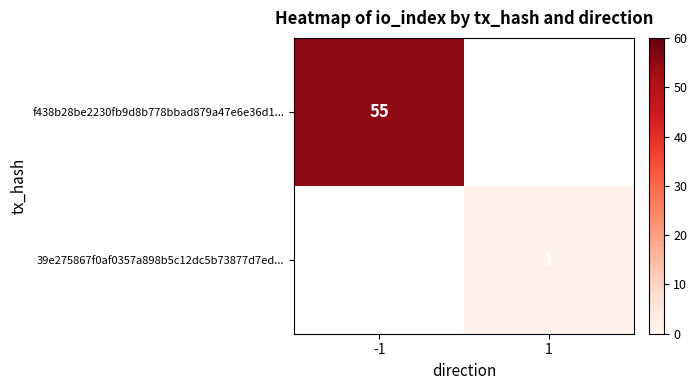

How many categories are shown in the chart?

2